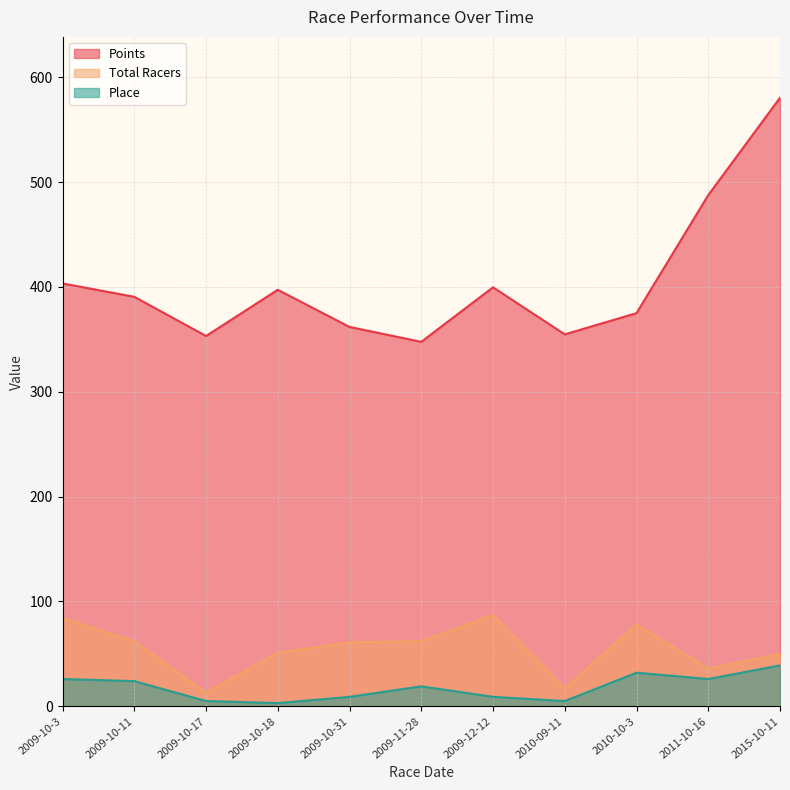

Does the chart display data point markers on the line(s)?

No